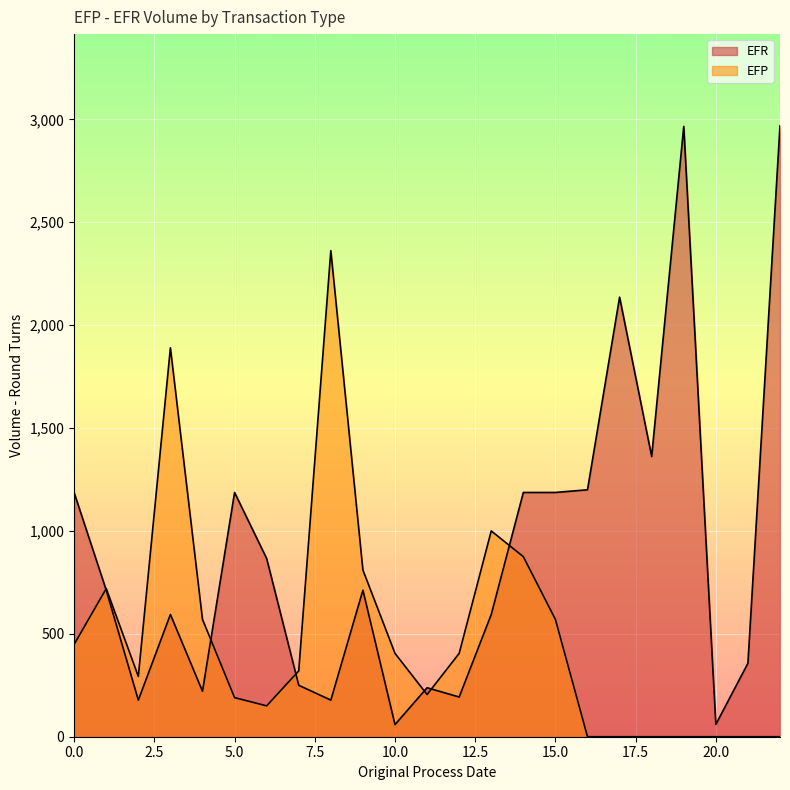

How many lines are shown in the chart?

2